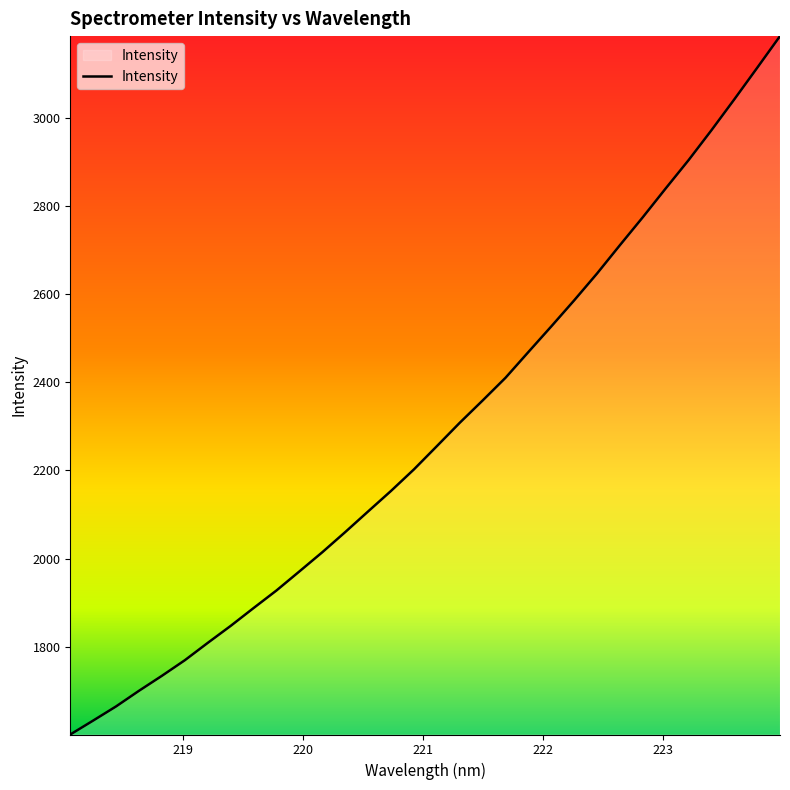

What is the maximum value shown in the chart?

3186.8